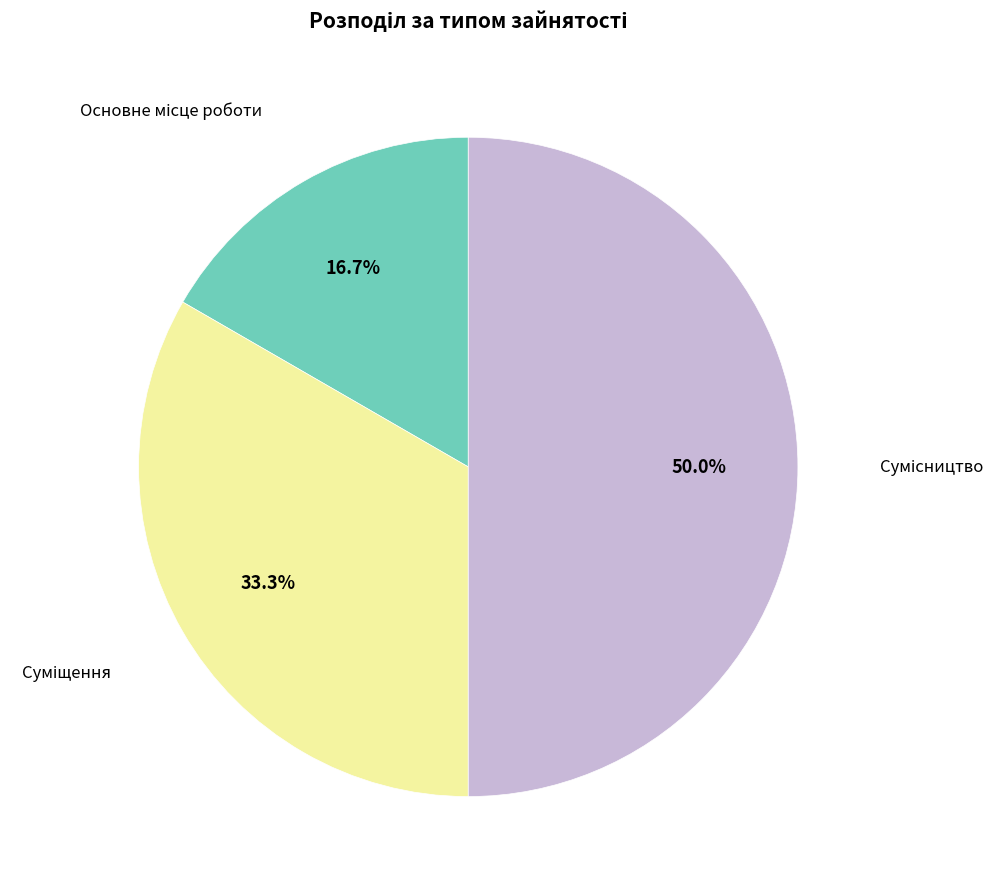

Which category has the smallest portion of the pie?

Основне місце роботи